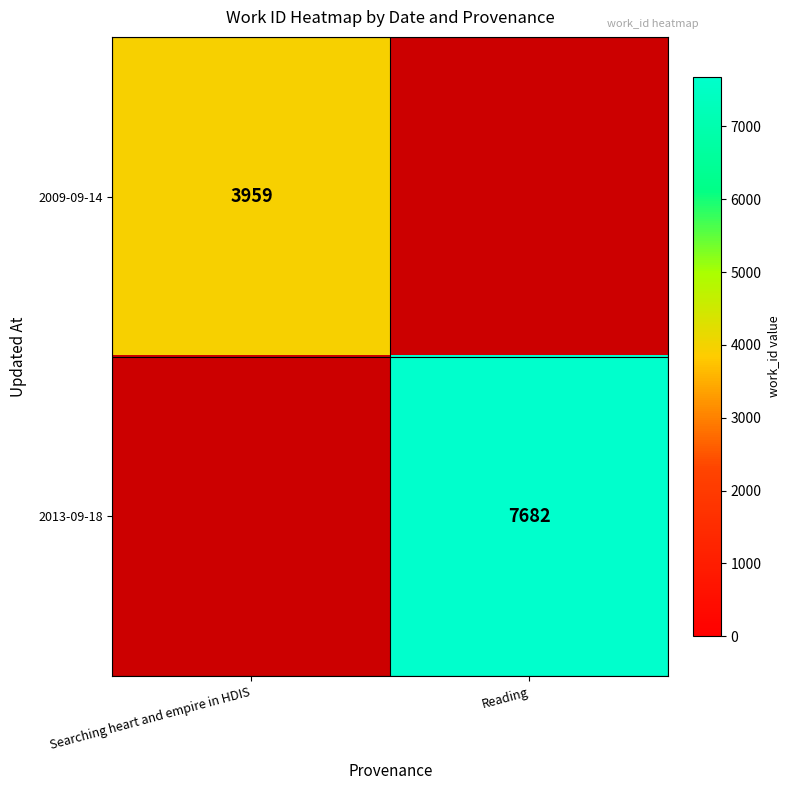

At how many categories does at least one series exceed 6519?

1